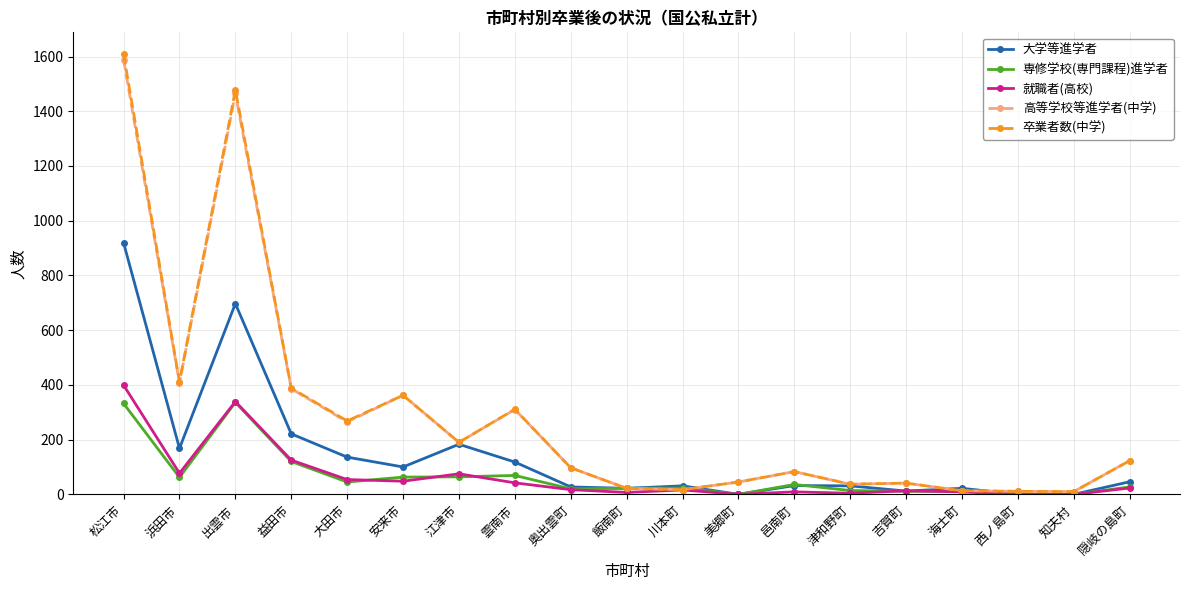

At which label does 高等学校等進学者(中学) reach its peak?

松江市